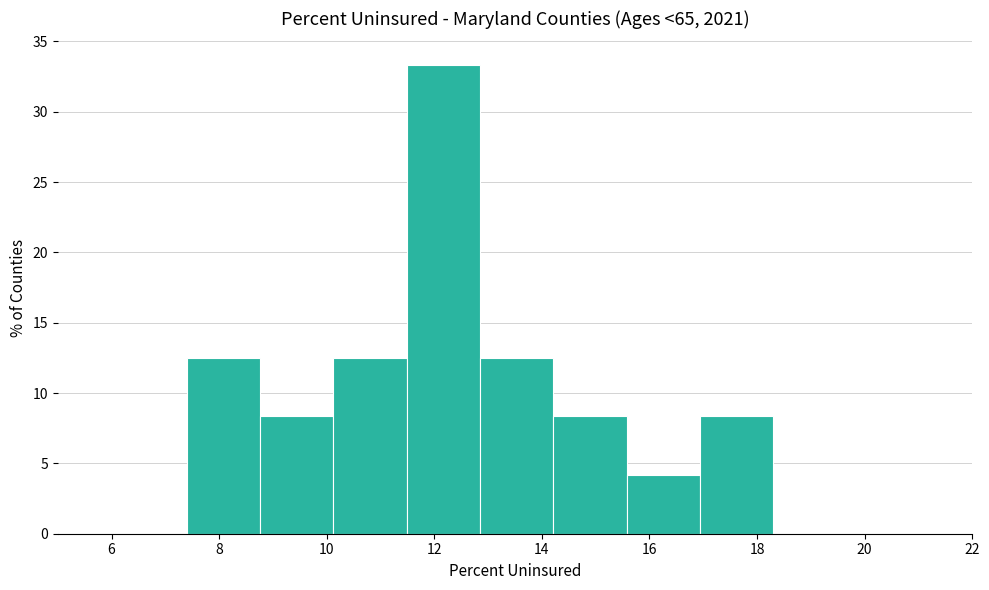

Over which range of the x-axis is the bar tallest?

11.4 to 12.8